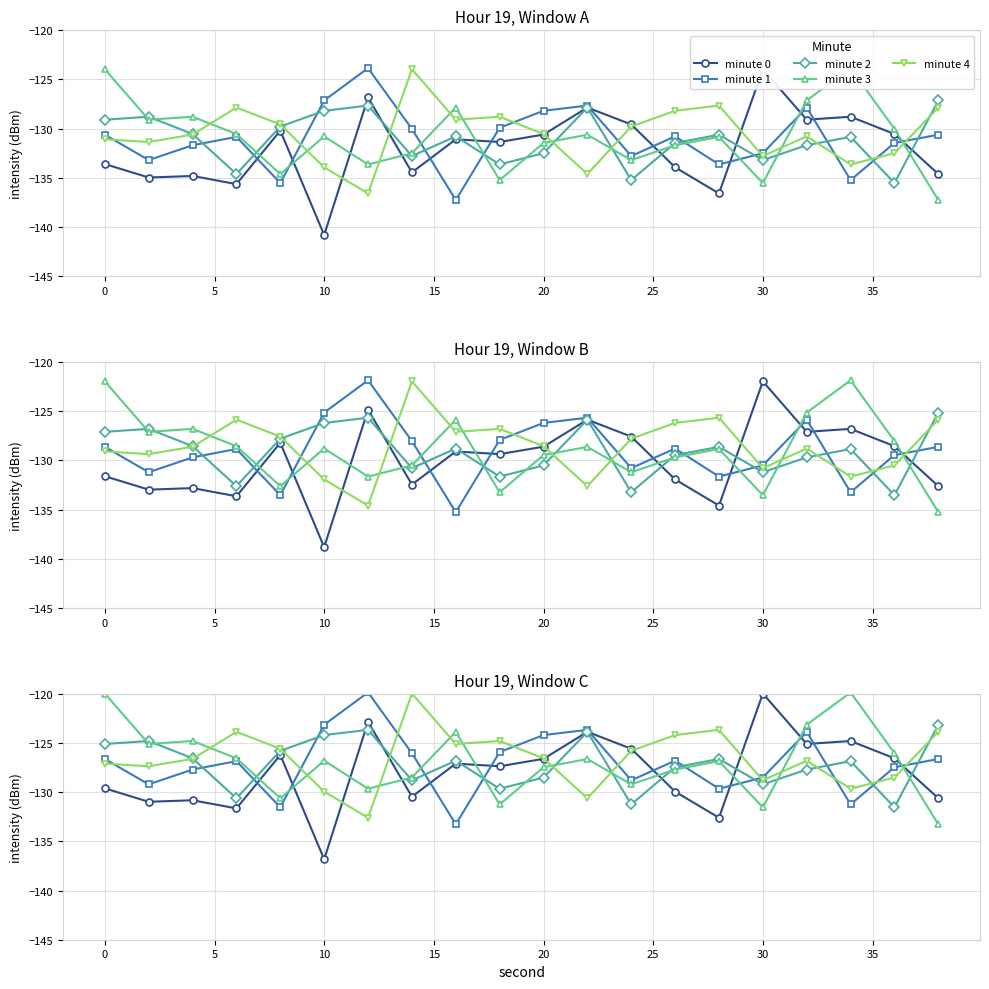

How many times do minute 1 and minute 3 cross each other?

7